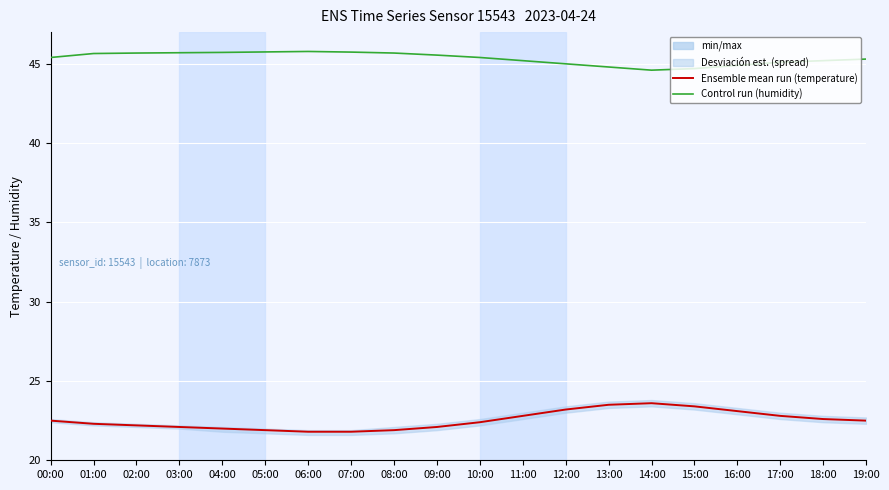

True or false: temperature (mean) and humidity intersect in this chart.

False